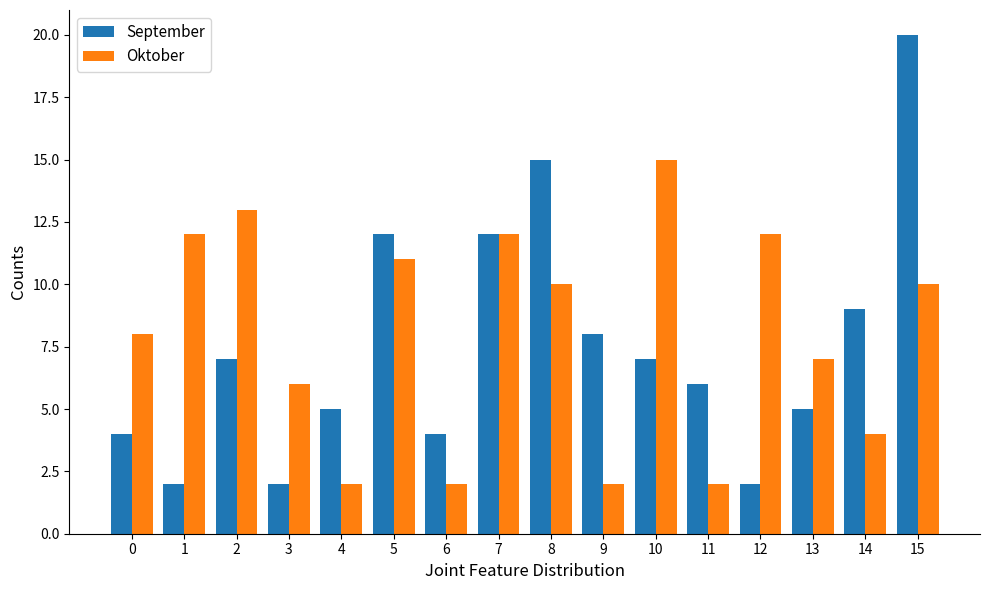

What value does the Oktober series have at 14?

4